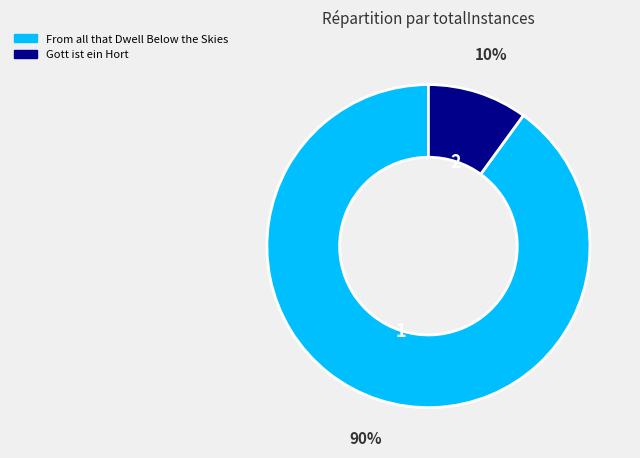

To the nearest percent, what percentage of the pie is From all that Dwell Below the Skies?

90%